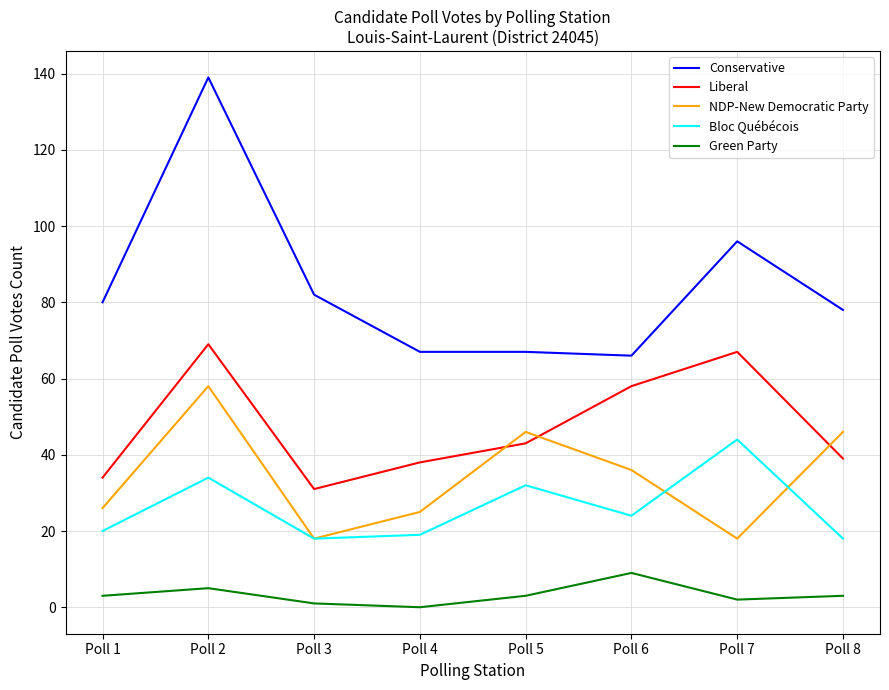

How many lines are shown in the chart?

5